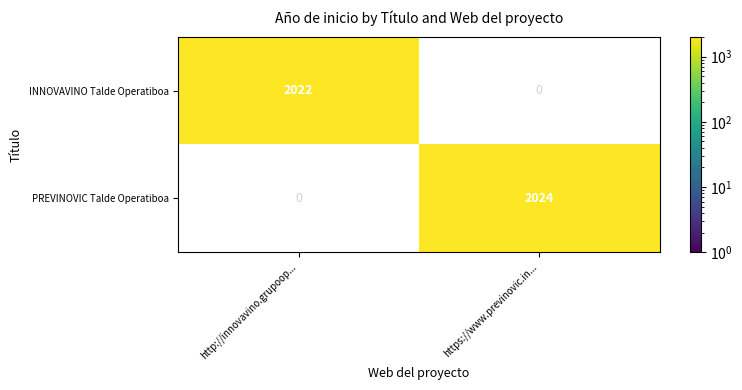

The value of INNOVAVINO Talde Operatiboa at http://innovavino.grupoop... is 2022. True or false?

True